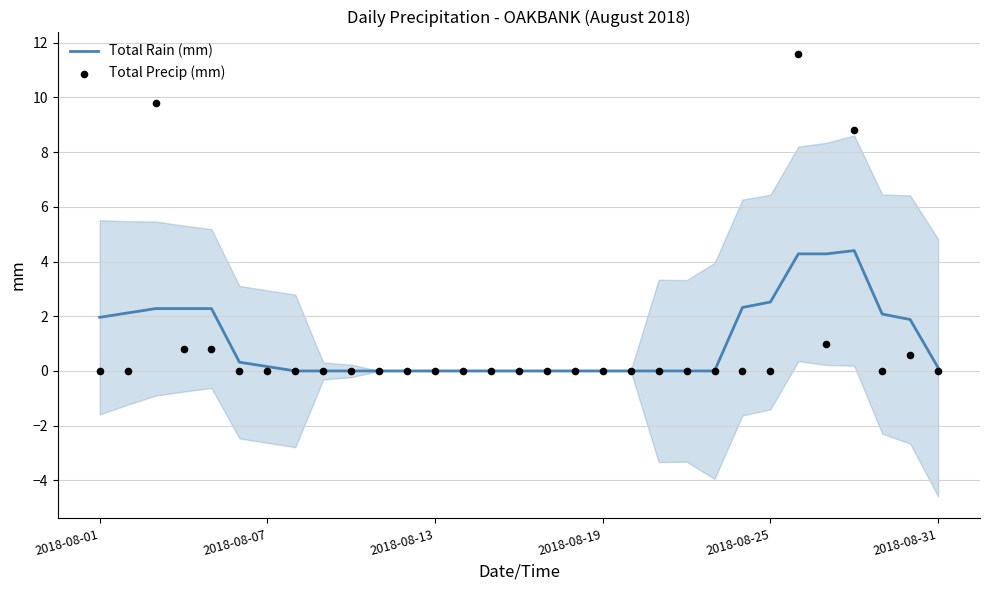

Which series reaches the maximum Y coordinate?

Total Precip (mm)